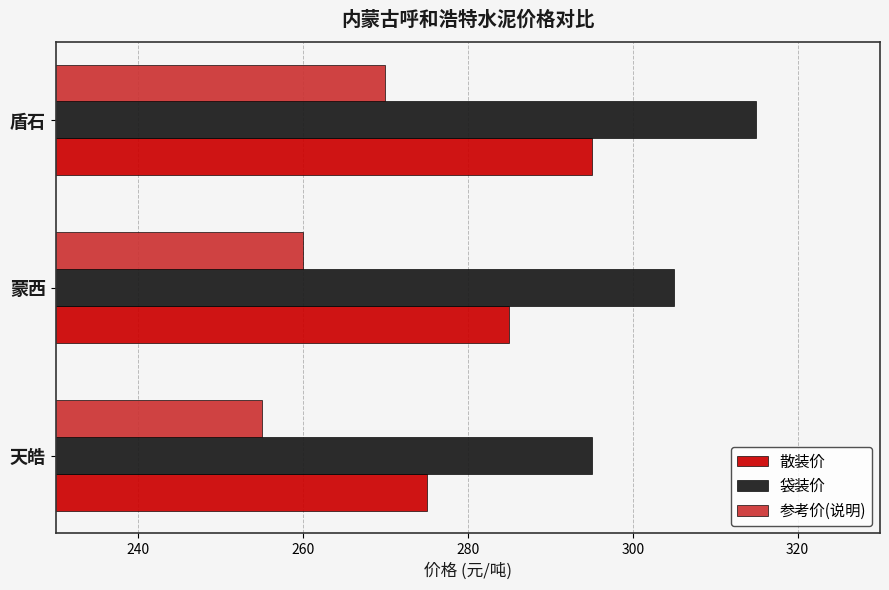

How many data points in 散装价 are less than 285?

1